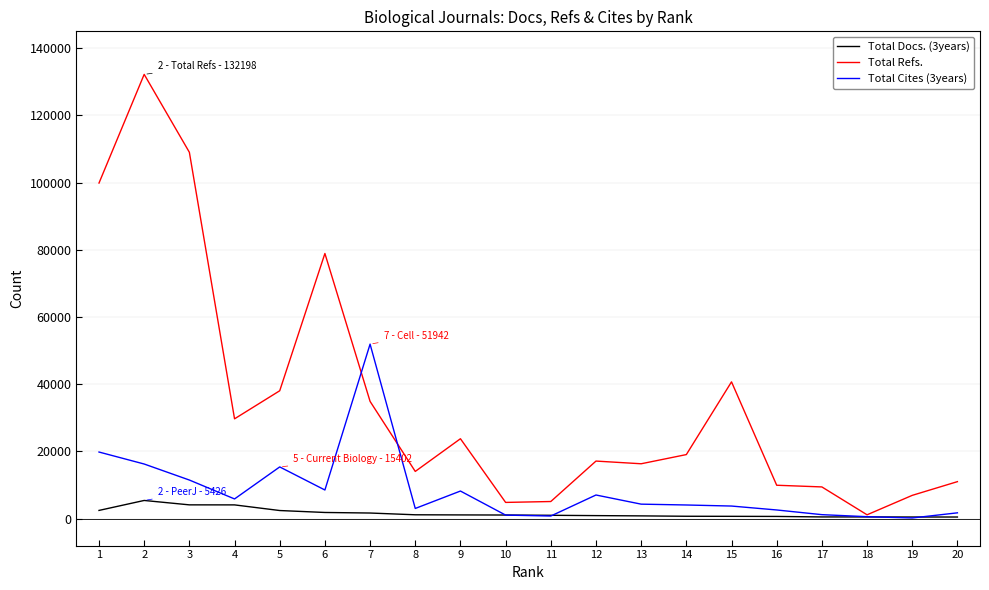

Which series has the widest spread of values?

Total Refs.